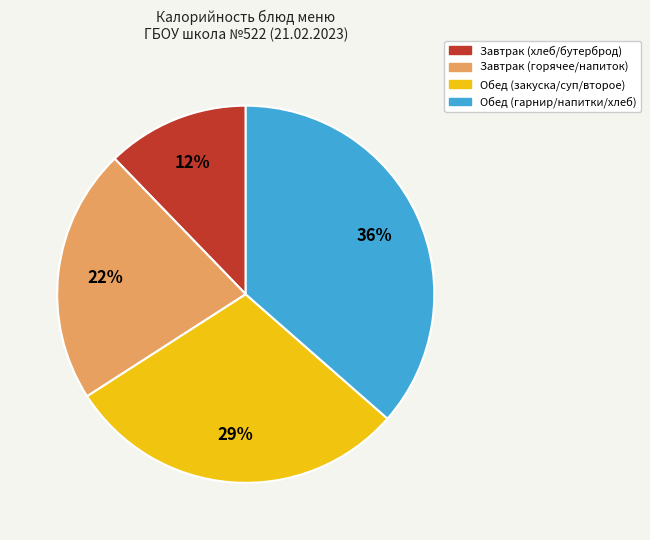

Does any single category account for the majority?

No